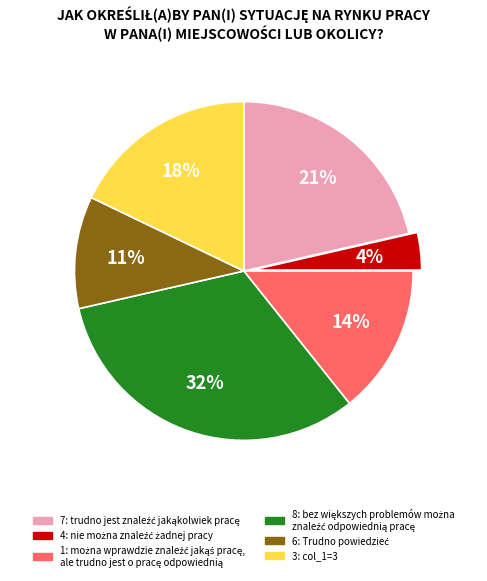

Is there a majority slice in this chart?

No